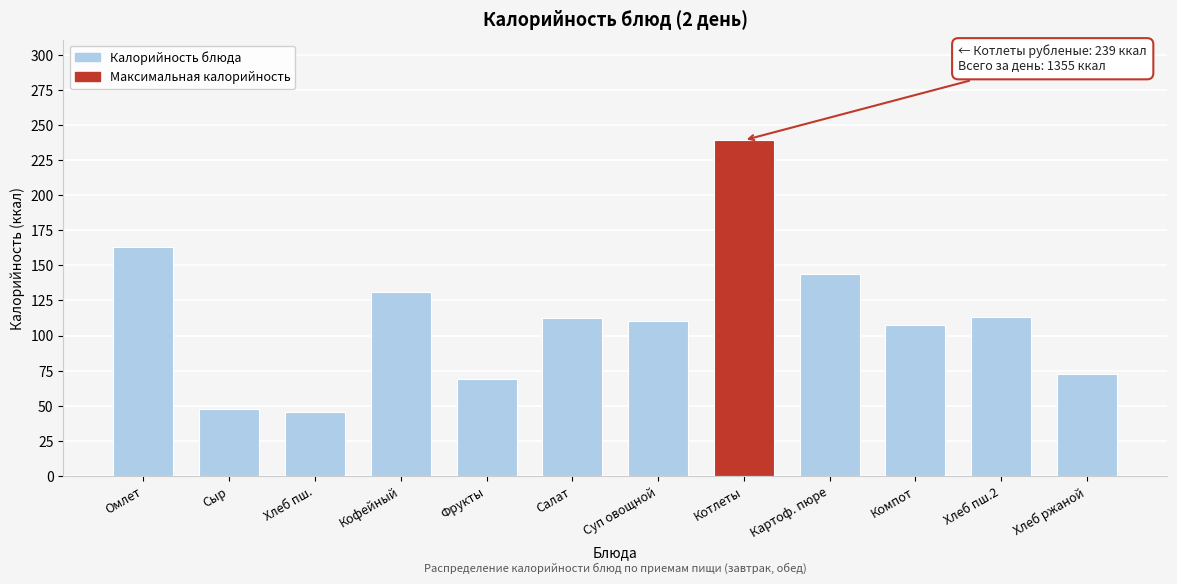

Between Кофейный and Омлет, which is larger?

Омлет